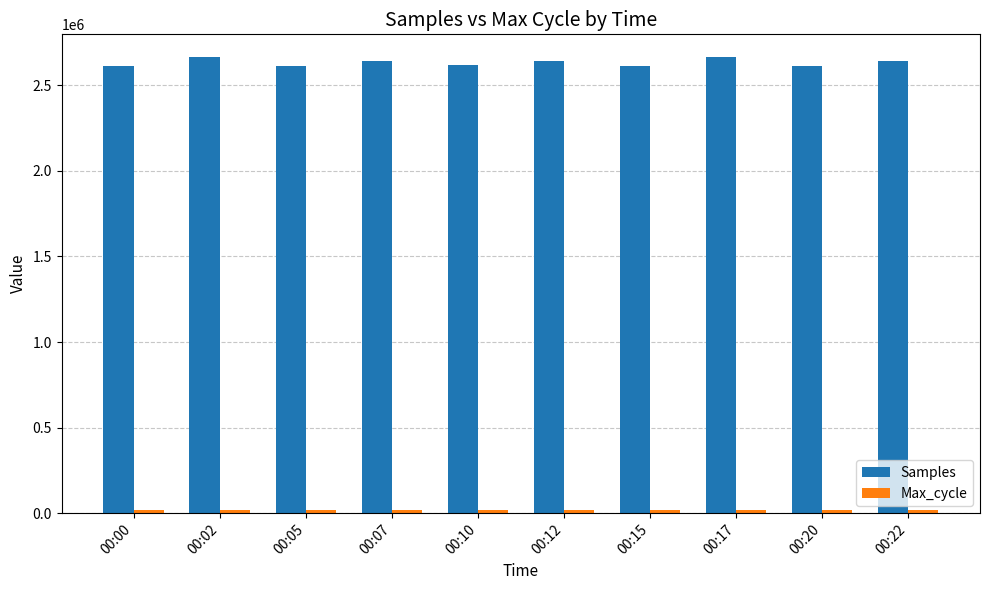

Which series has the largest total across all categories?

Samples